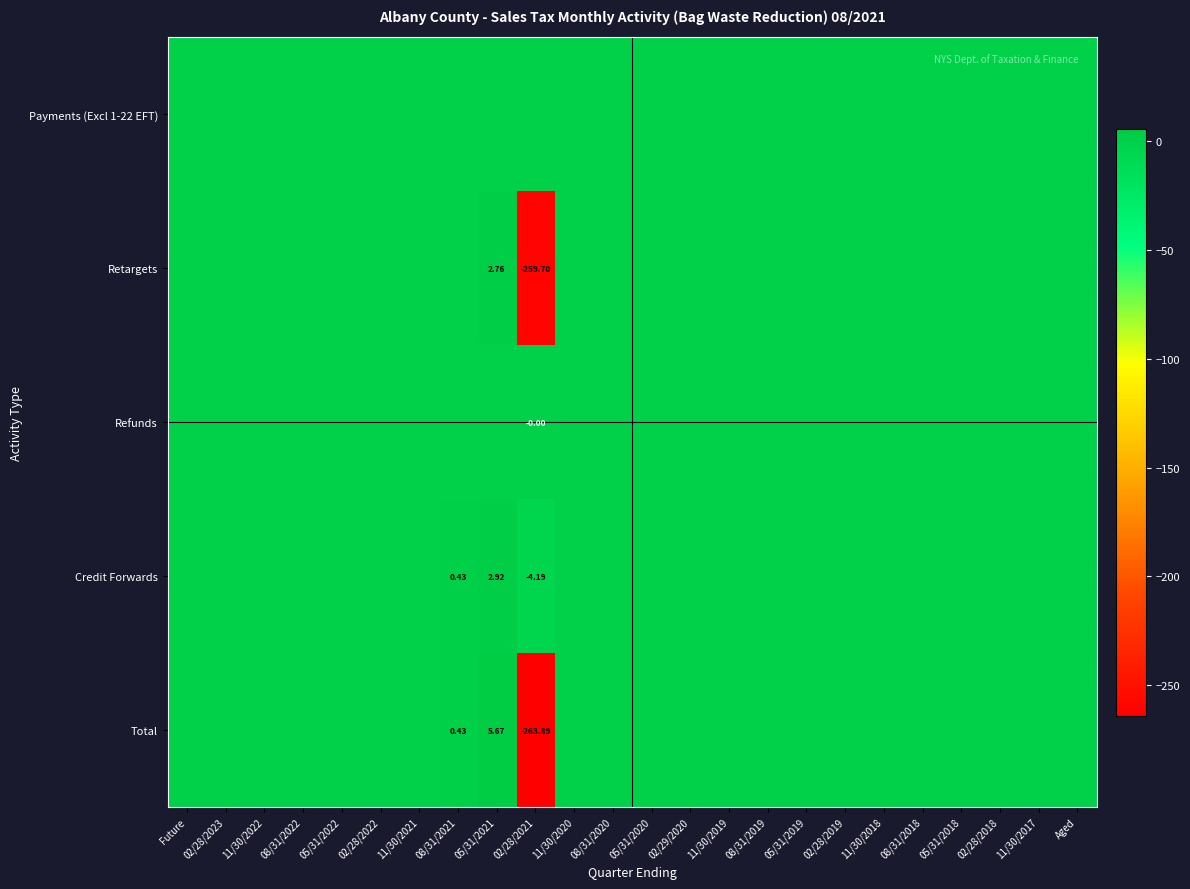

At how many categories does at least one series exceed -105?

24